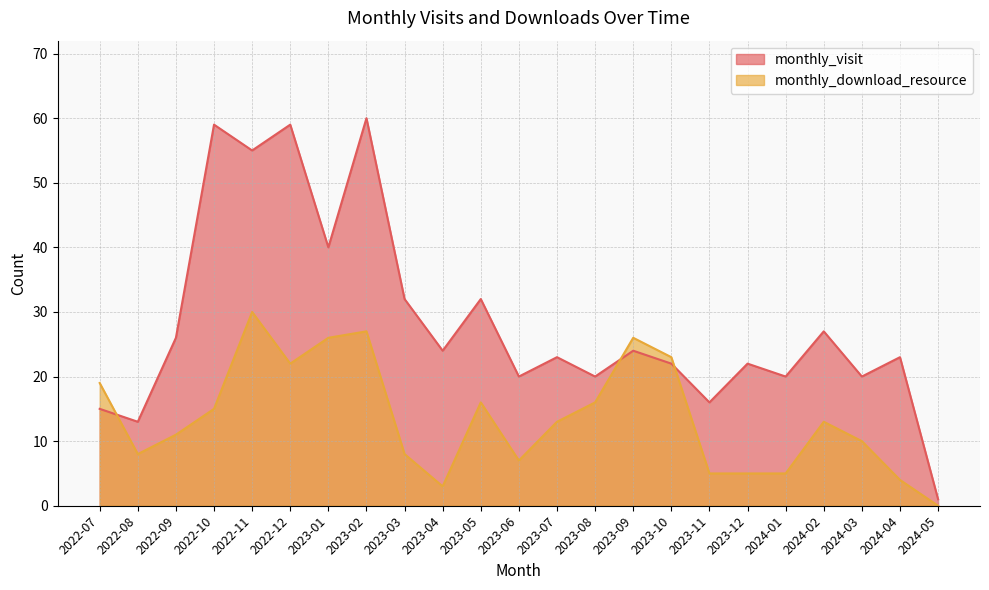

What is the sum of all monthly_download_resource values?

312